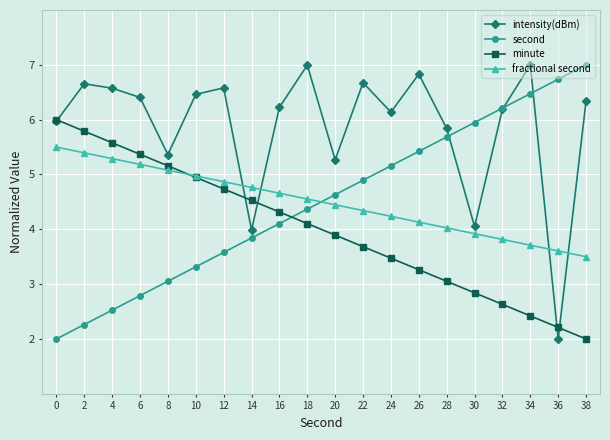

What is the total value across all series at 2?

20.1